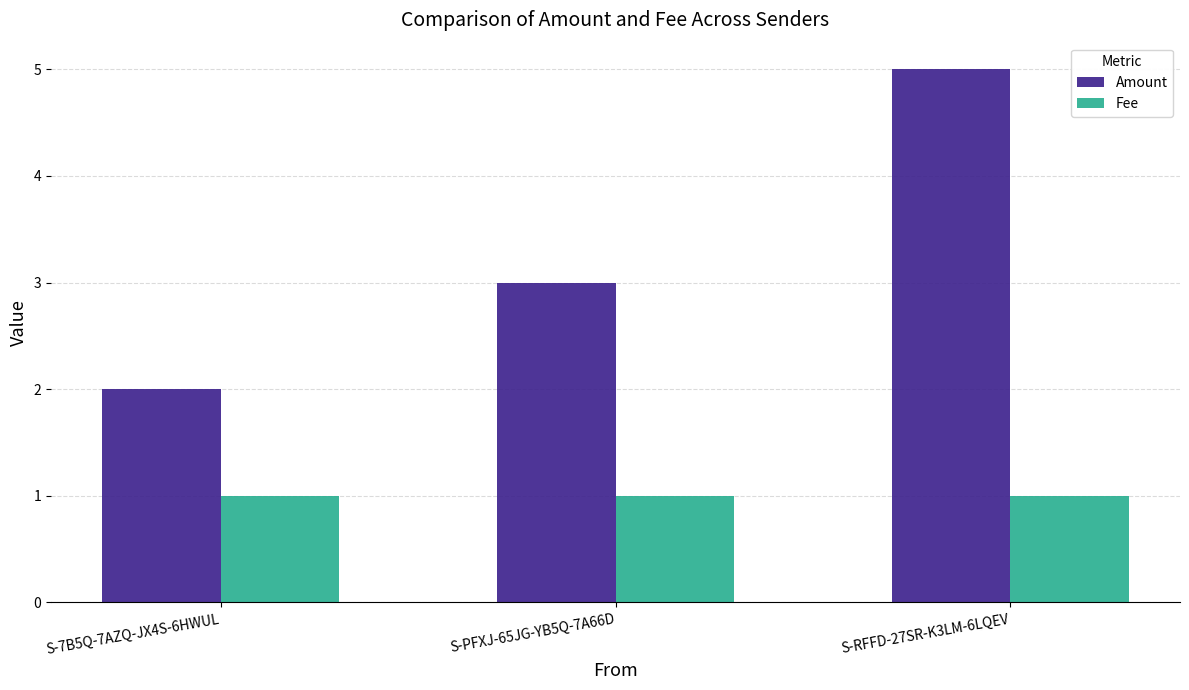

What is the difference between the highest and lowest values at S-RFFD-27SR-K3LM-6LQEV?

4.0